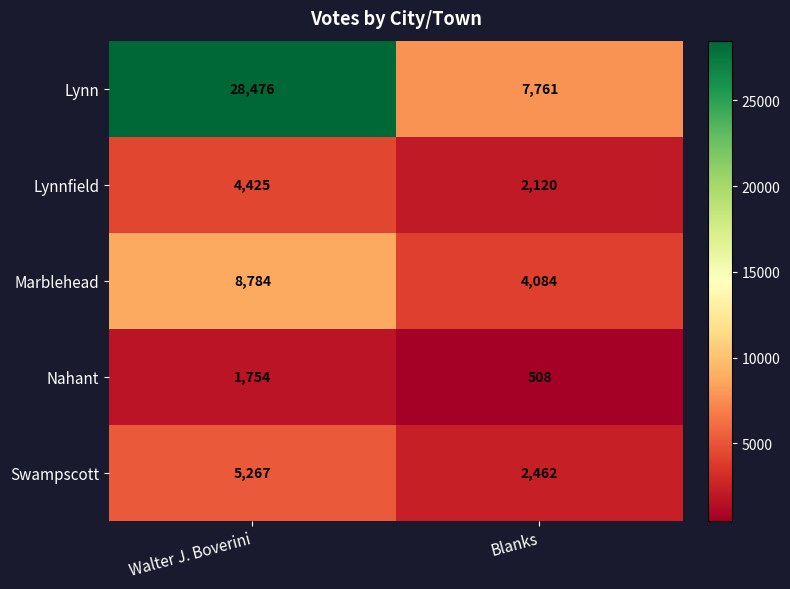

At how many categories does at least one series exceed 14908?

1